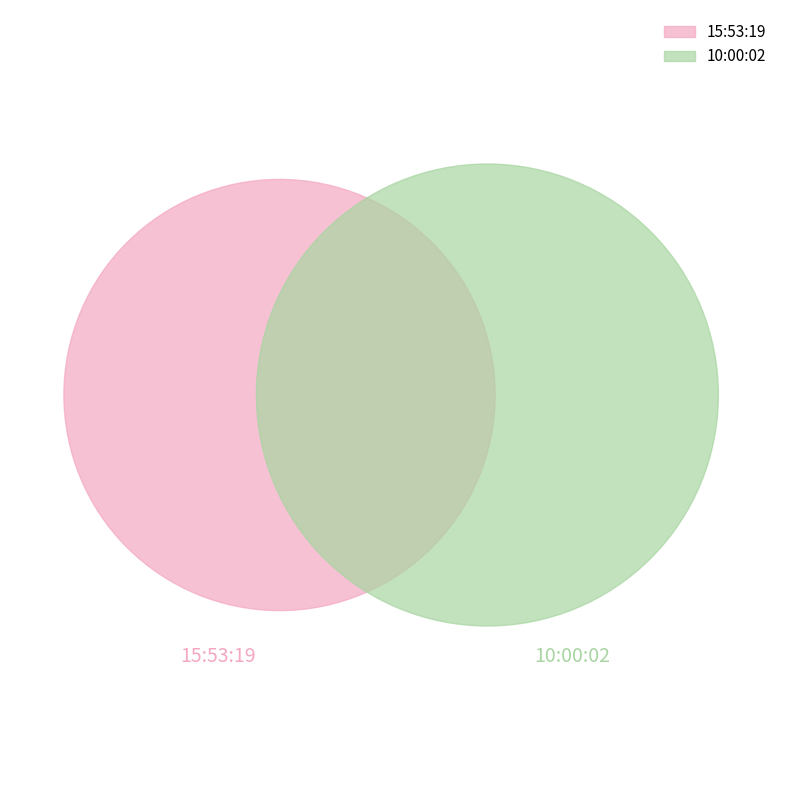

Is it true that 10:00:02 is 57% of the pie?

False